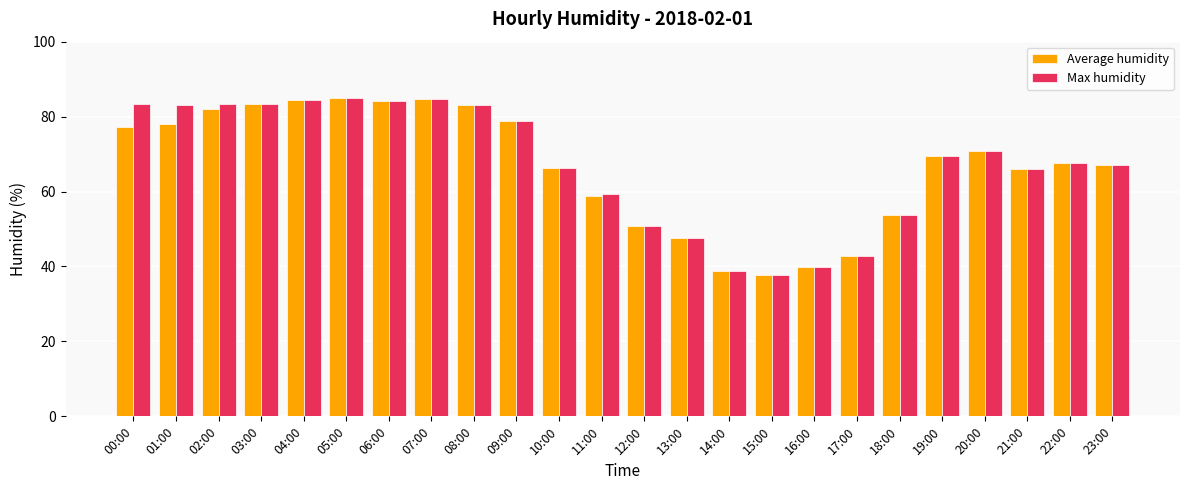

Are the bars horizontal?

No